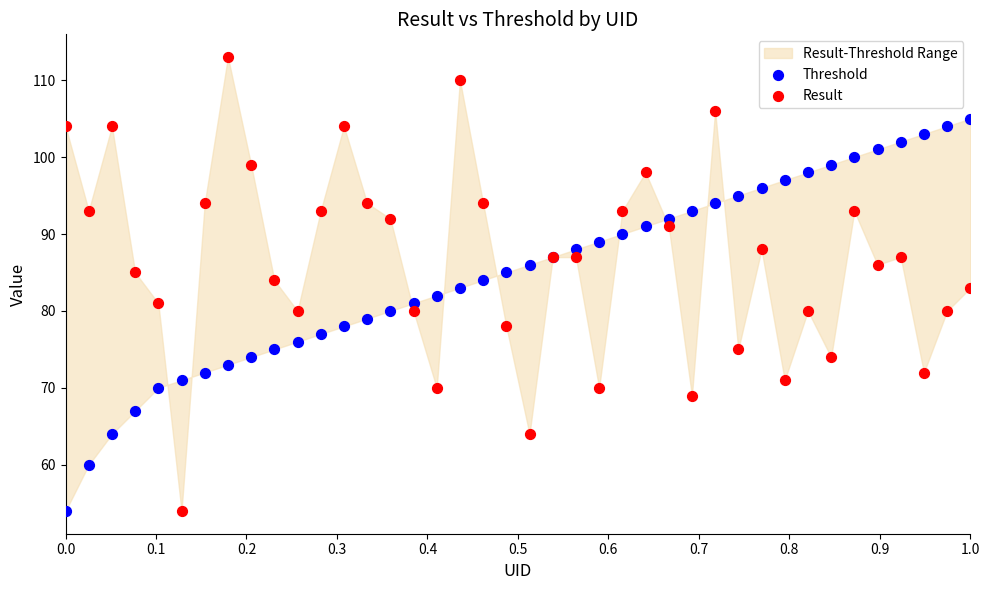

Which series contains the highest Y value?

Result